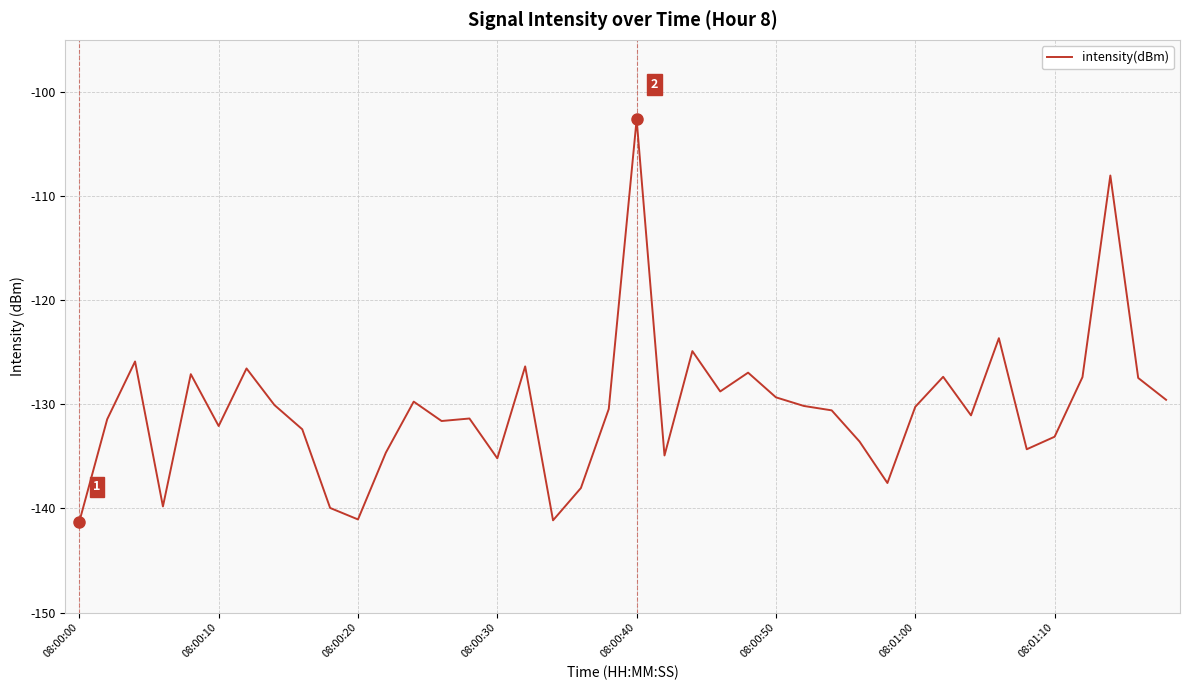

What is the difference between the maximum and minimum values?

38.6